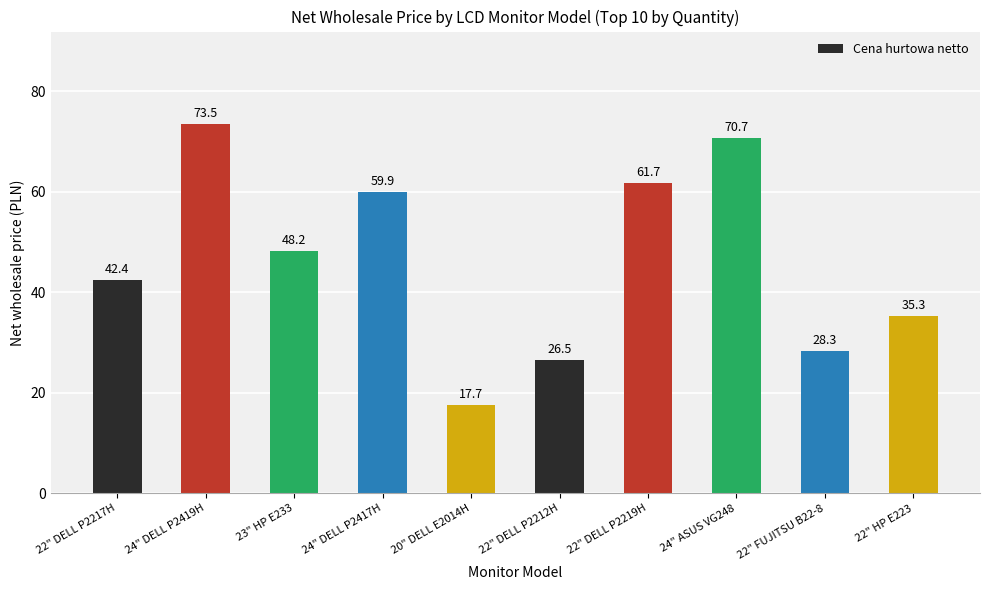

How many series are shown in this chart?

1